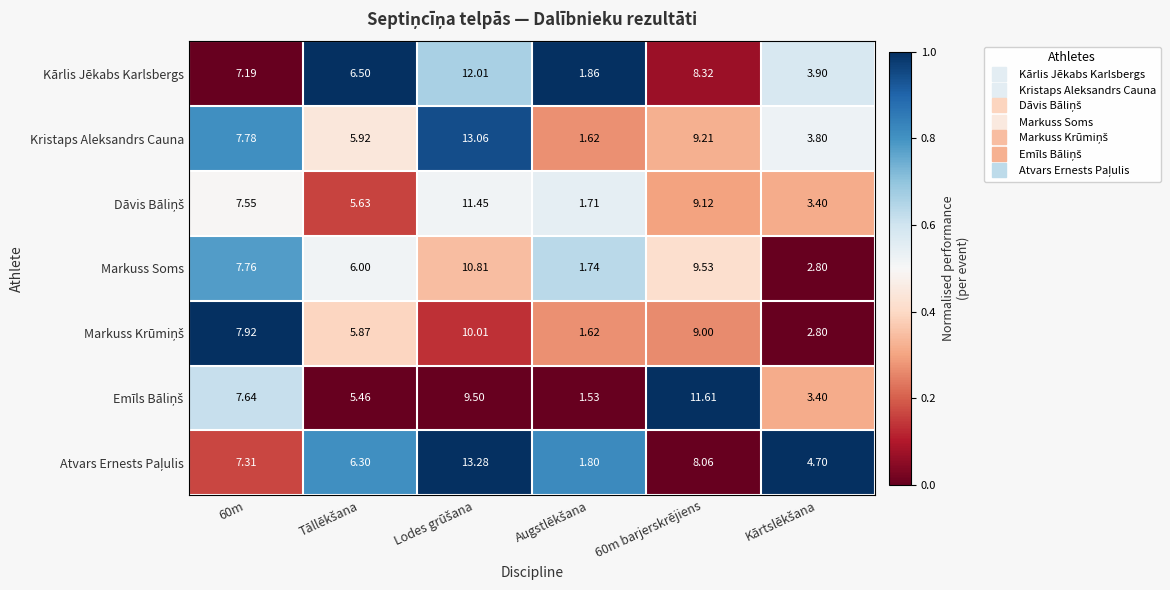

How many distinct data groups are displayed?

7